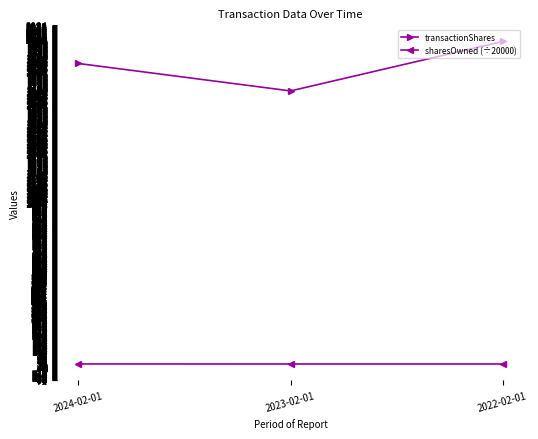

What is the sum of all sharesOwned (÷20000) values?

70.1